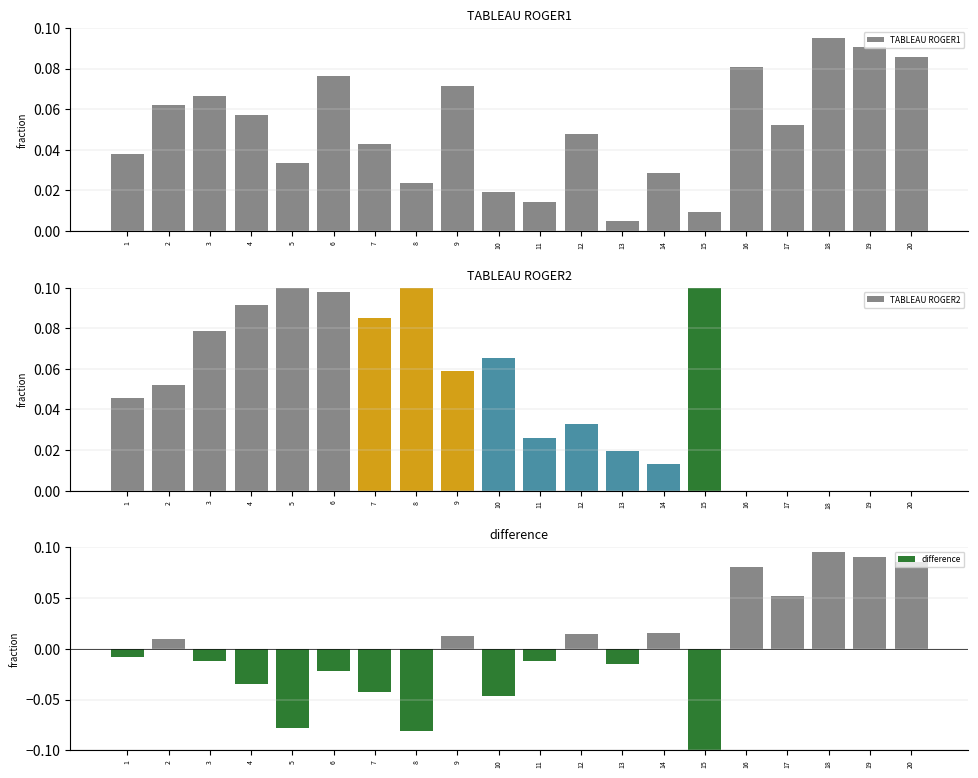

What is the maximum value for difference?

0.1